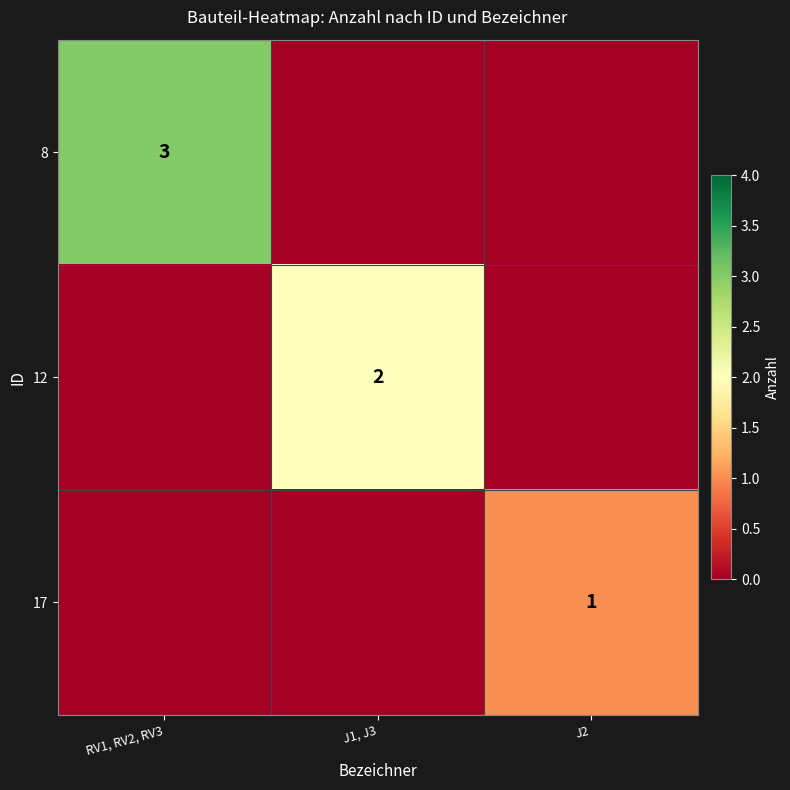

The 17 series shows 0 at J2. True or false?

False